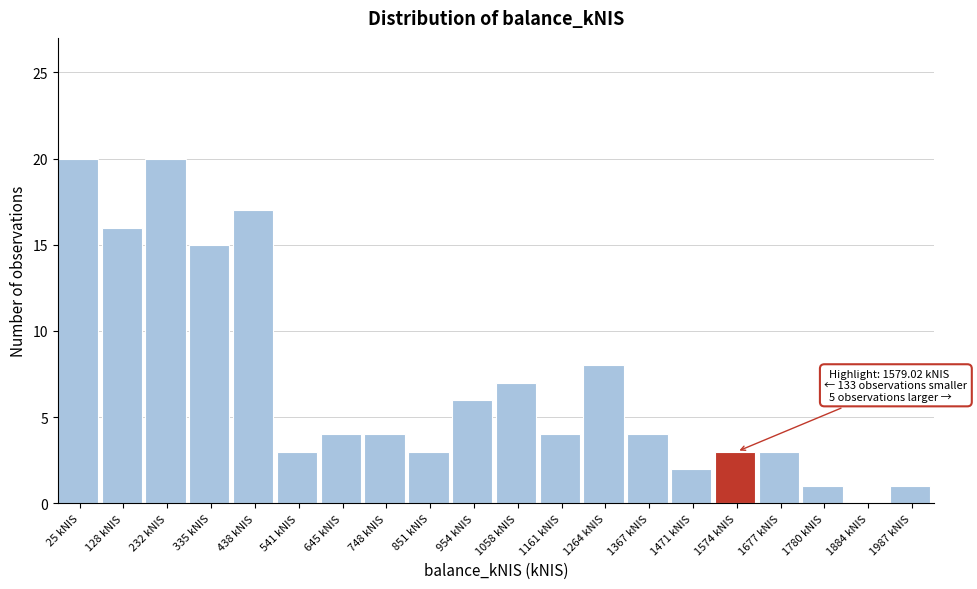

Reading right to left, extract all data points from this chart.

1987 kNIS=1	1884 kNIS=0	1780 kNIS=1	1677 kNIS=3	1574 kNIS=3	1471 kNIS=2	1367 kNIS=4	1264 kNIS=8	1161 kNIS=4	1058 kNIS=7	954 kNIS=6	851 kNIS=3	748 kNIS=4	645 kNIS=4	541 kNIS=3	438 kNIS=17	335 kNIS=15	232 kNIS=20	128 kNIS=16	25 kNIS=20